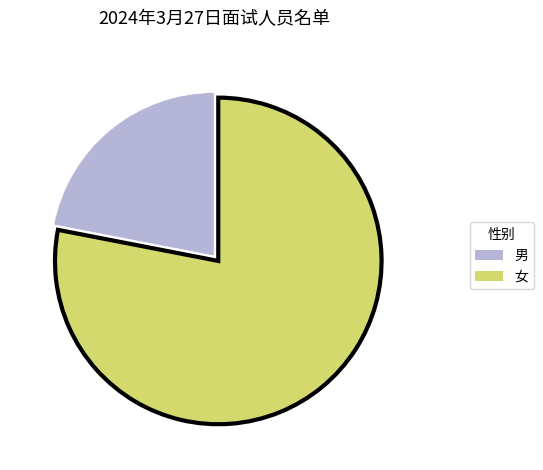

Is there a majority slice in this chart?

Yes